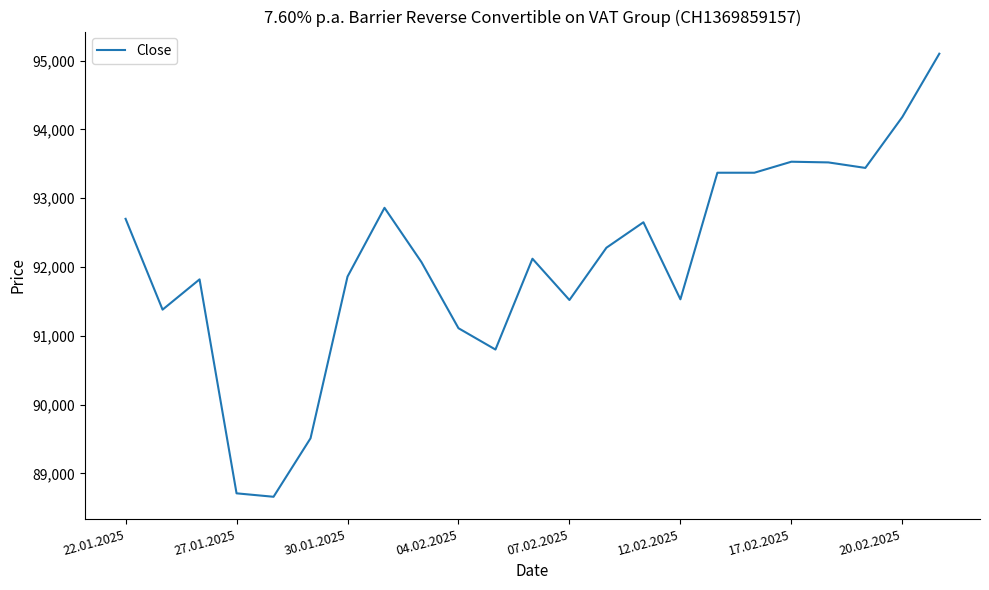

What is the maximum value shown in the chart?

95100